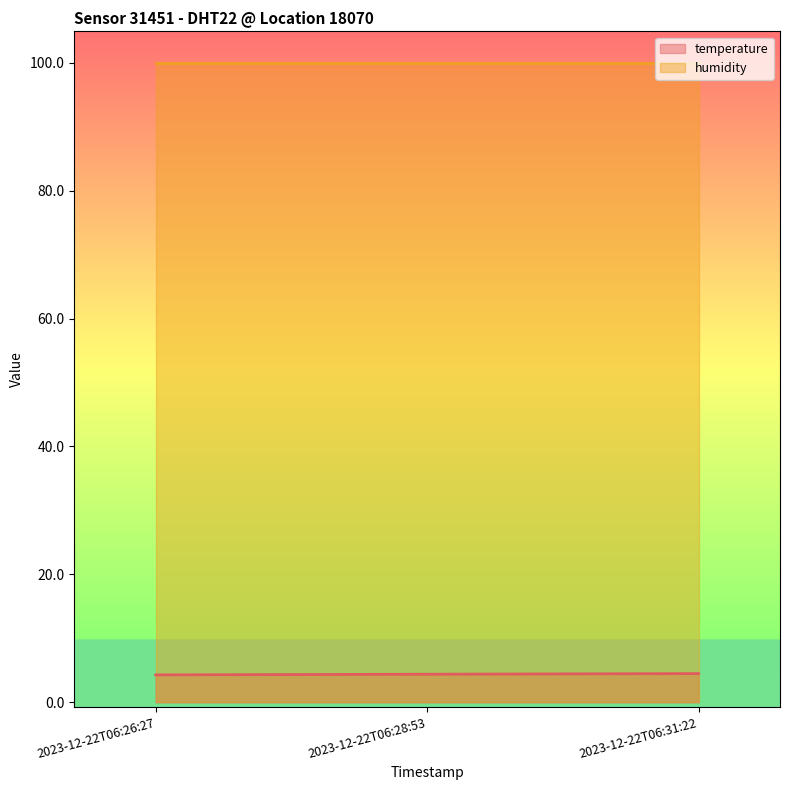

What is the change in value from 2023-12-22T06:26:27 to 2023-12-22T06:28:53?

+0.1